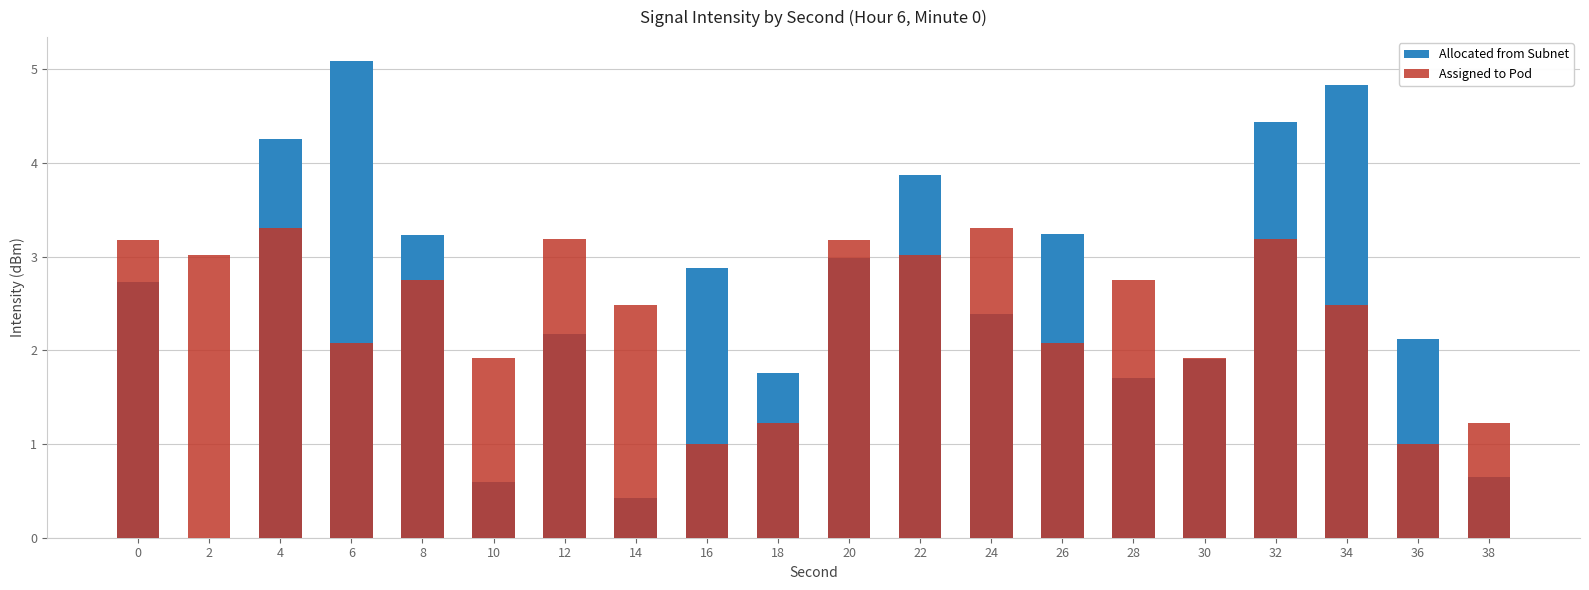

Does the chart contain any negative values?

No